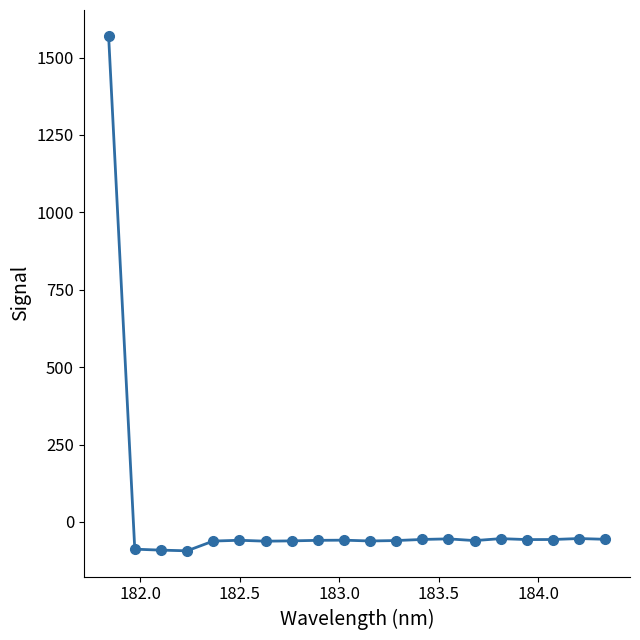

What is the difference between the second highest and minimum values?

39.7